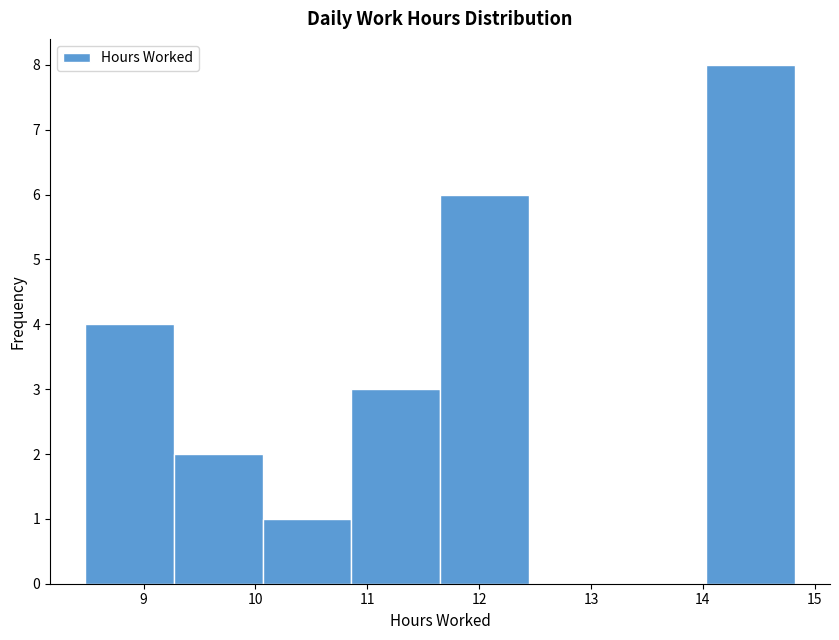

Which range on the x-axis has the tallest bar?

14.0 to 14.8